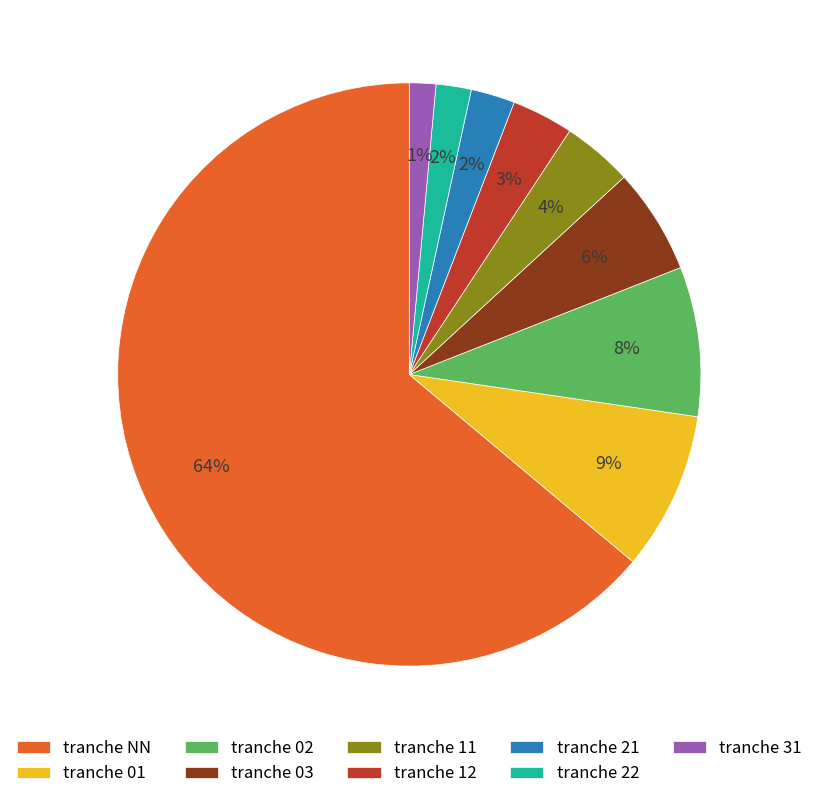

What percentage is the tranche 11 slice, to the nearest percent?

4%